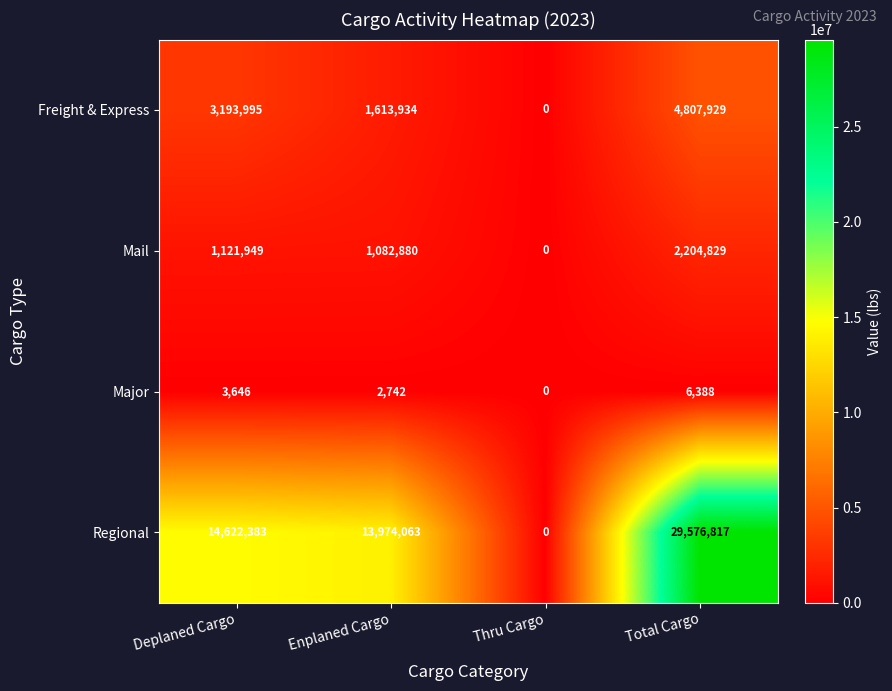

Which series changed the most between Deplaned Cargo and Total Cargo?

Regional